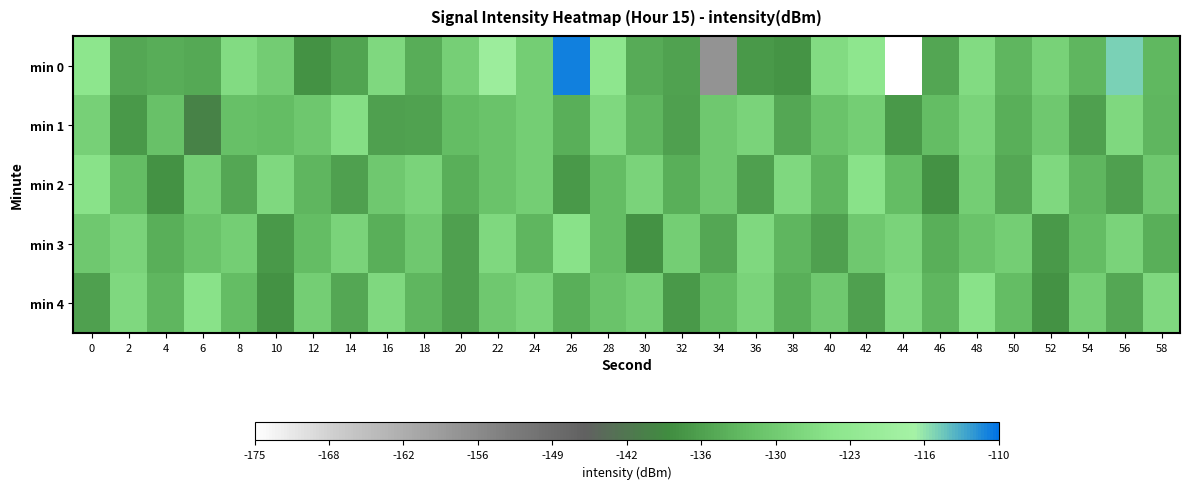

What is the total value across all series at 42?

-643.7